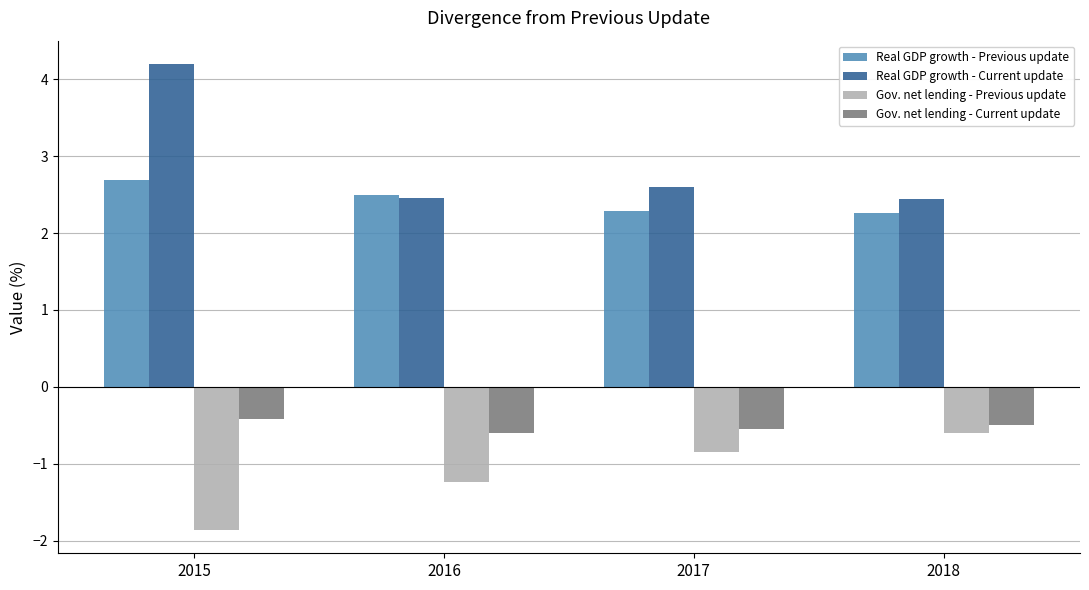

Count the number of categories in the chart.

4